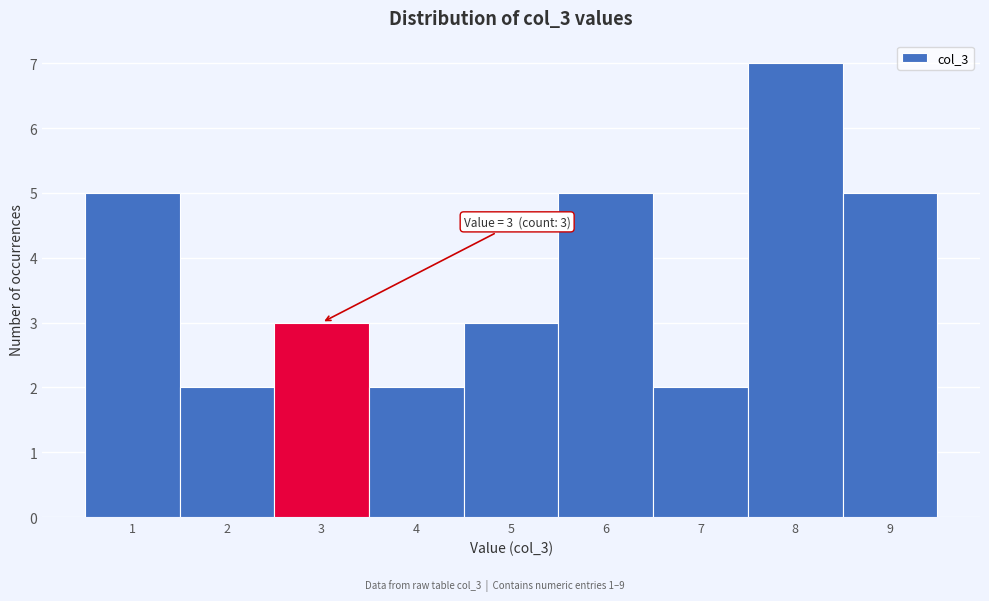

Which range on the x-axis has the tallest bar?

7.5 to 8.5